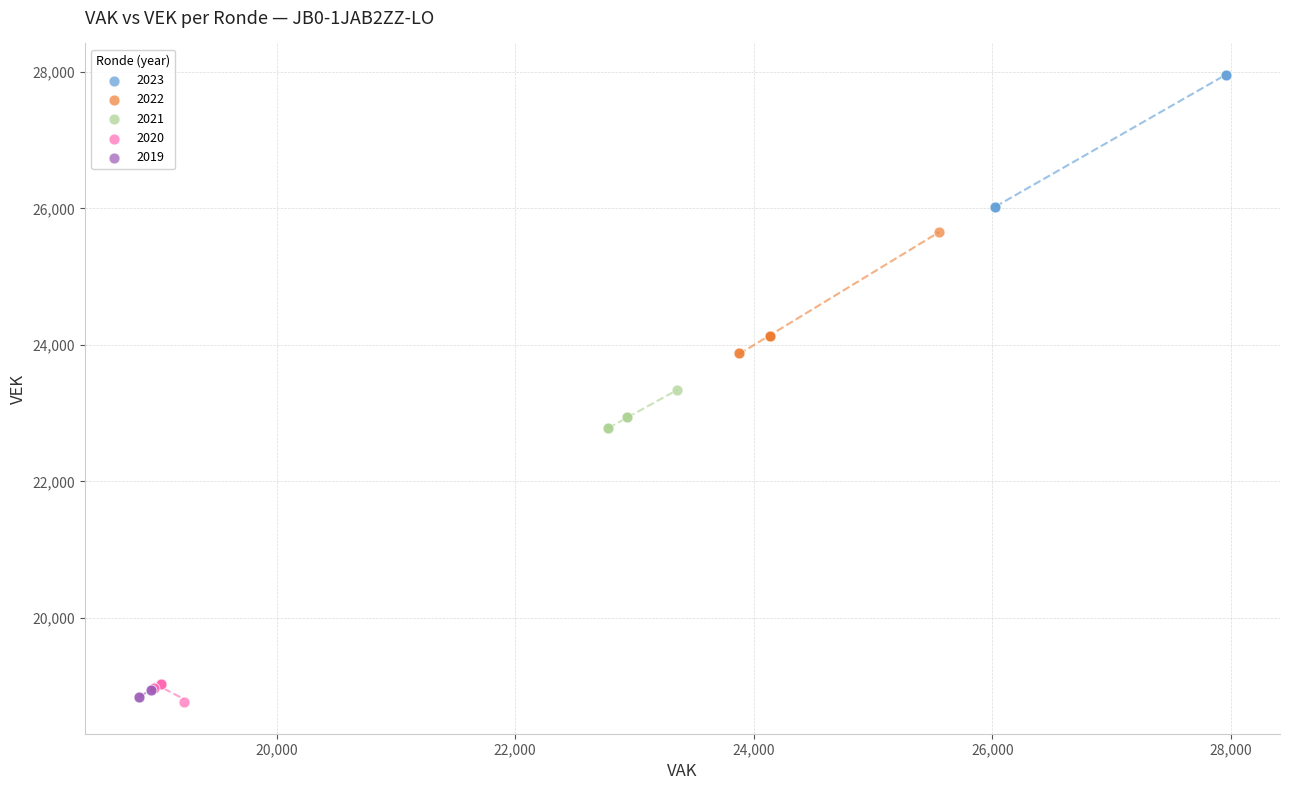

What are all the series names shown in the legend?

2023, 2022, 2021, 2020, 2019